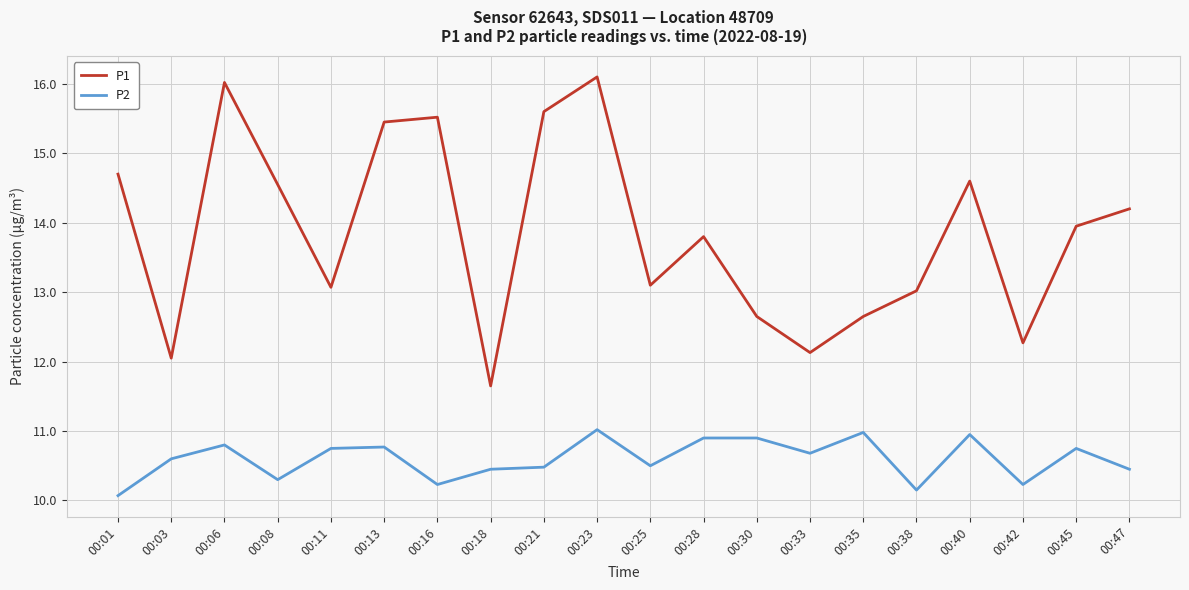

Is this an area chart (filled region under the line)?

No